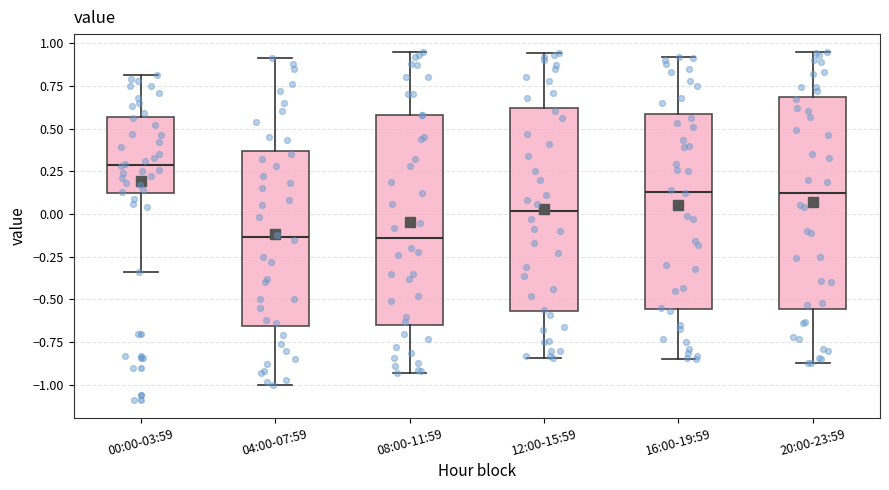

Reading left to right, transcribe this box plot: for each box, give where its median line is, the range the box spans, and where its two whiskers end, as read against the y-axis. The values are not printed on the chart, so give them approximately, as read against the axis.

00:00-03:59: median 0.30, box 0.10 to 0.55, whiskers -0.35 to 0.80
04:00-07:59: median -0.15, box -0.65 to 0.35, whiskers -1.00 to 0.90
08:00-11:59: median -0.15, box -0.65 to 0.60, whiskers -0.95 to 0.95
12:00-15:59: median 0.00, box -0.55 to 0.60, whiskers -0.85 to 0.95
16:00-19:59: median 0.15, box -0.55 to 0.60, whiskers -0.85 to 0.90
20:00-23:59: median 0.10, box -0.55 to 0.70, whiskers -0.85 to 0.95